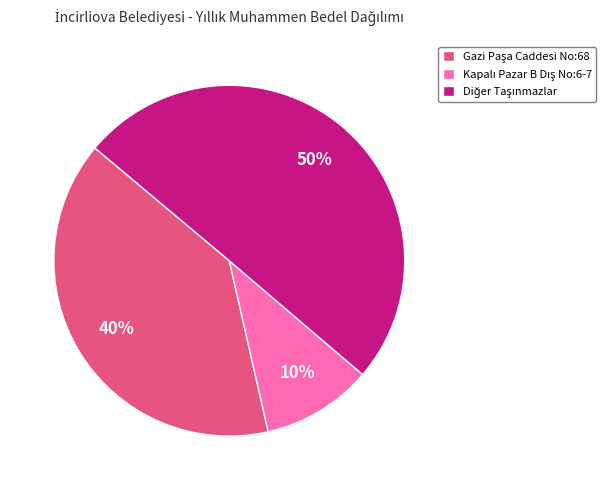

To the nearest percent, what is the average slice percentage?

33%